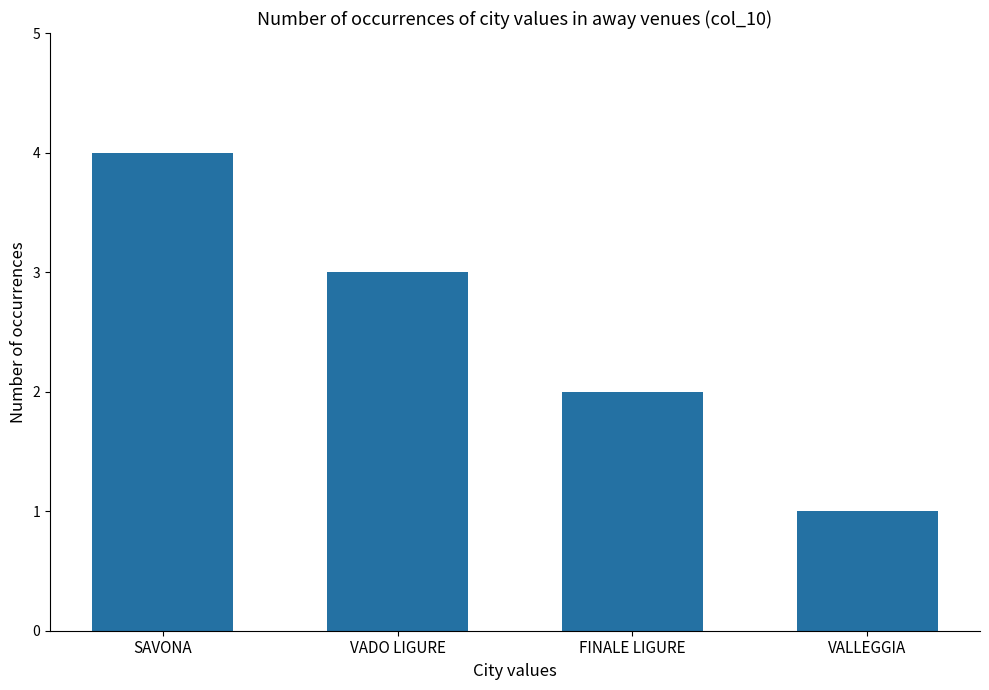

What position from the left is VADO LIGURE?

2